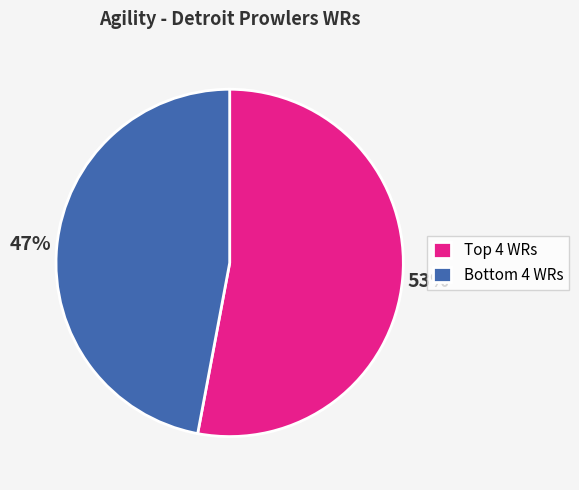

Does any single category account for the majority?

Yes